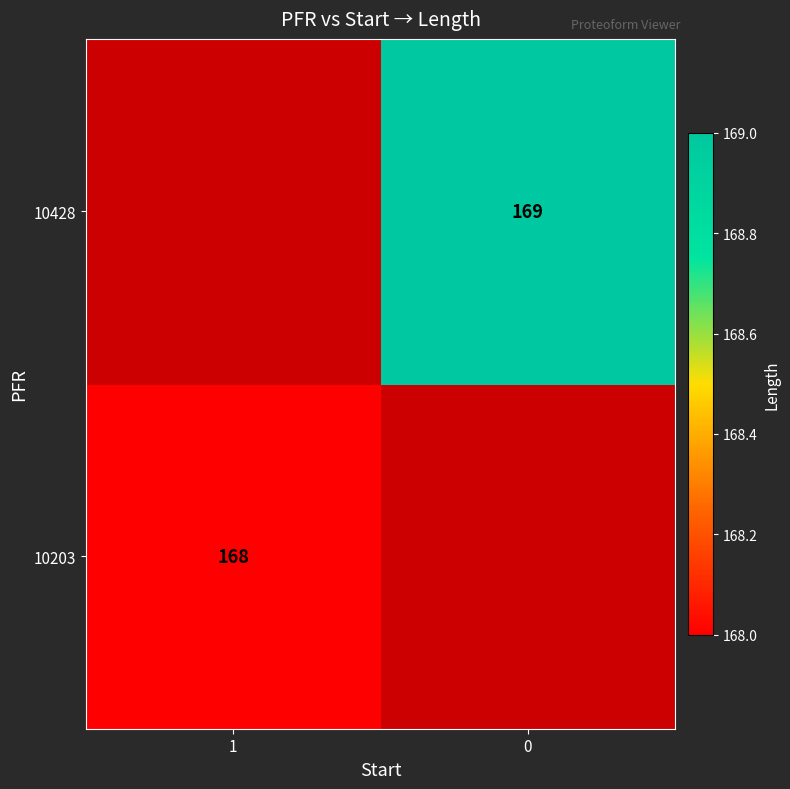

At how many categories does at least one series exceed 168?

1